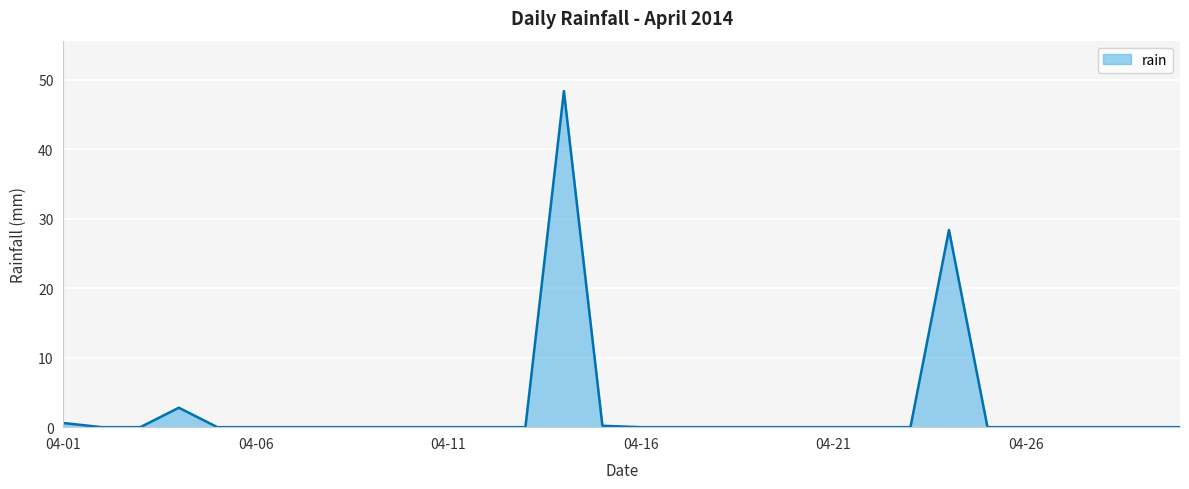

What is the difference between the maximum and minimum values?

48.4